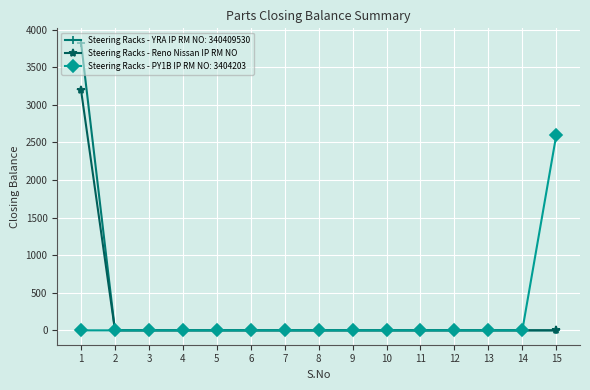

The value of Steering Racks - PY1B IP RM NO: 3404203 at 1 is 1173. True or false?

False